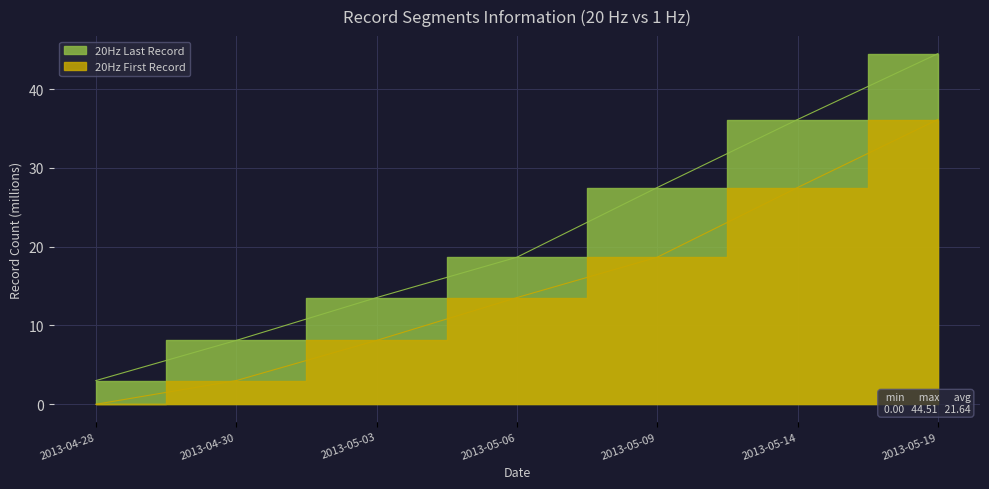

At which category does the chart reach its minimum across all series?

2013-04-28